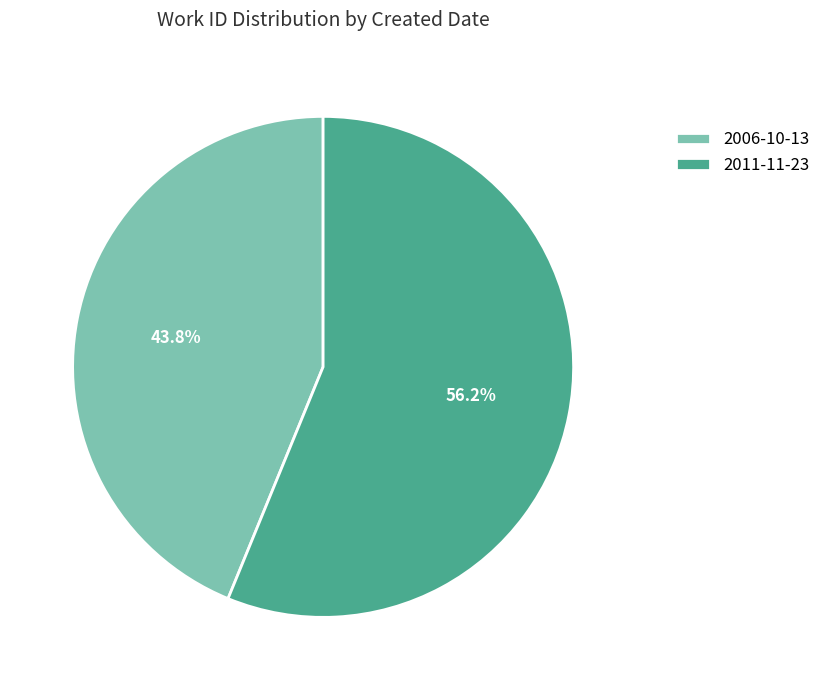

How many segments does this pie chart have?

2